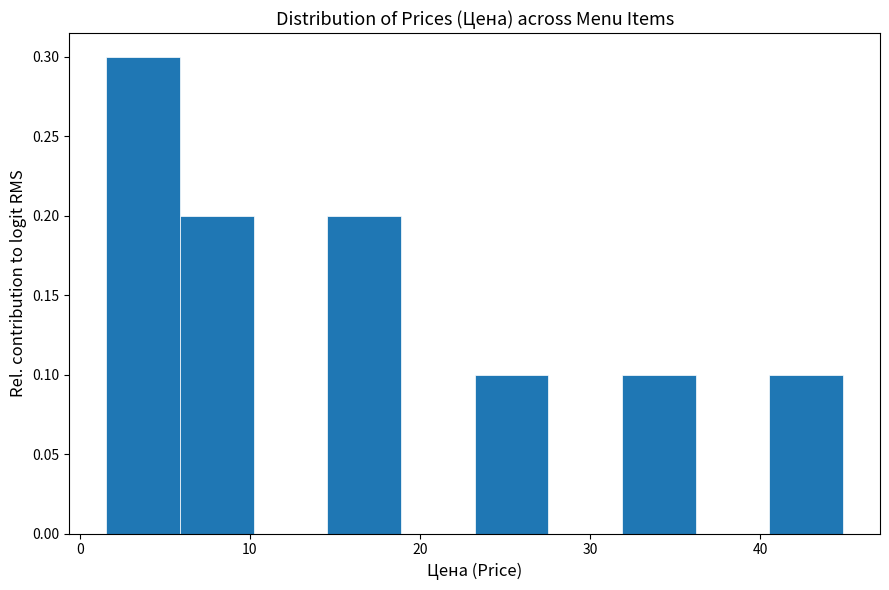

Reading left to right, transcribe this chart: for each bar, give the range it covers on the x-axis and its height. Neither the bar edges nor the heights are printed on the chart, so give them approximately, as read against the axes.

2 to 6: 0.3
6 to 10: 0.2
10 to 15: 0
15 to 19: 0.2
19 to 23: 0
23 to 28: 0.1
28 to 32: 0
32 to 36: 0.1
36 to 41: 0
41 to 45: 0.1